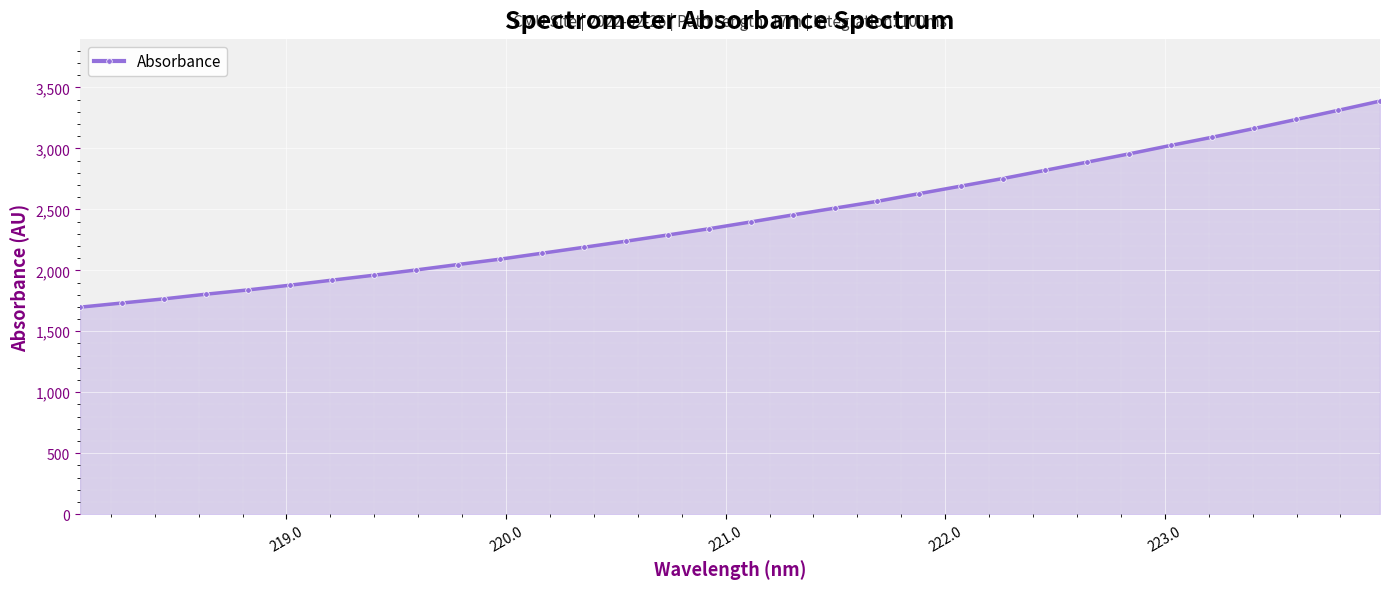

What is the maximum value shown in the chart?

3387.9